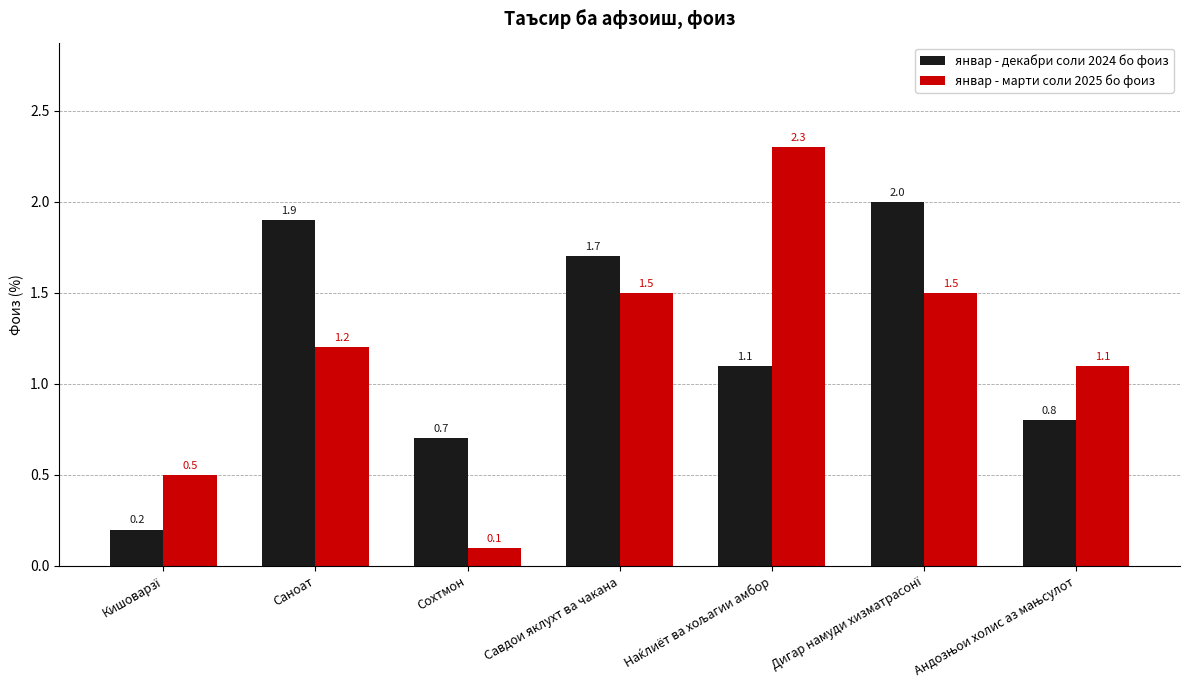

How many data points in январ - марти соли 2025 бо фоиз are less than 1?

2